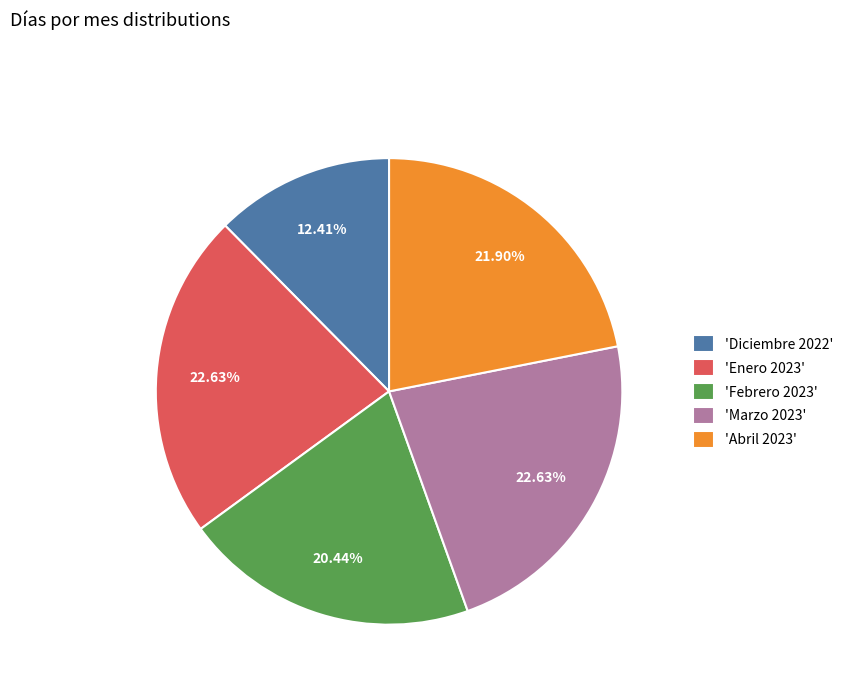

Which category has the smallest portion of the pie?

'Diciembre 2022'